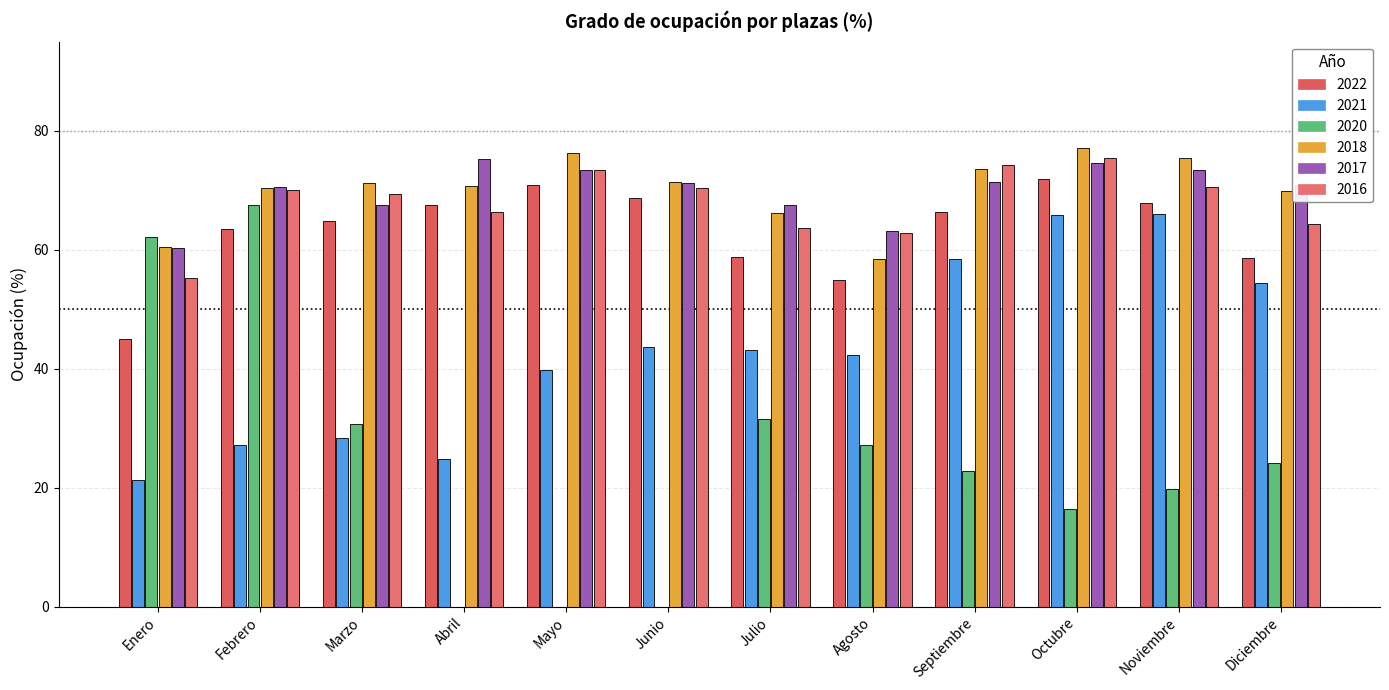

How many series are shown in this chart?

6